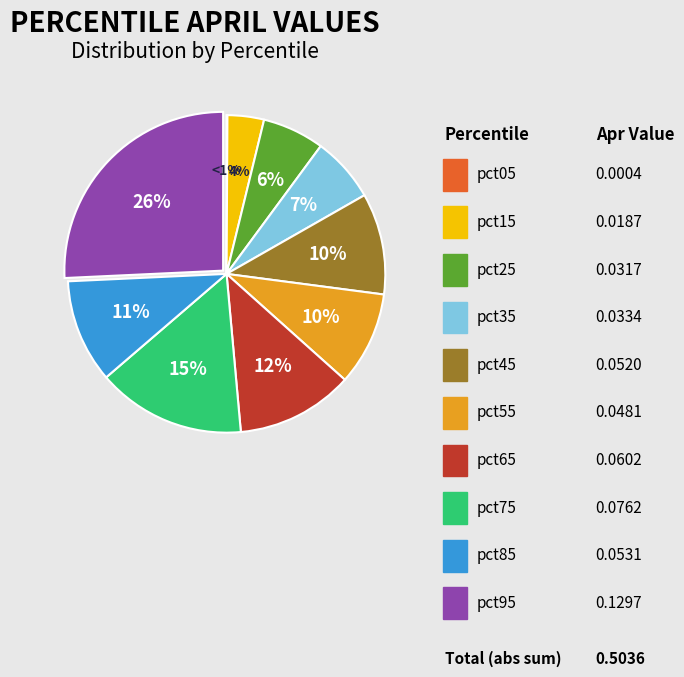

Does pct25 account for over 50% of the chart?

No